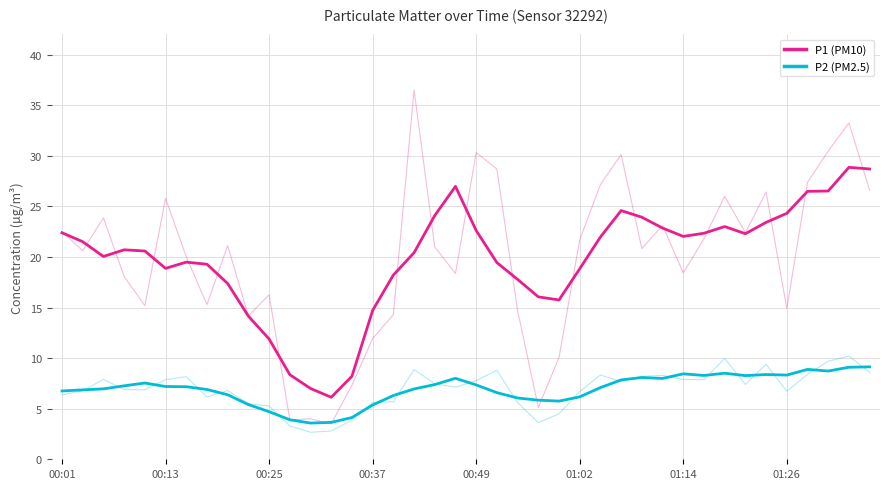

True or false: P2 (PM2.5) has a value of 10.7 at 16.

False